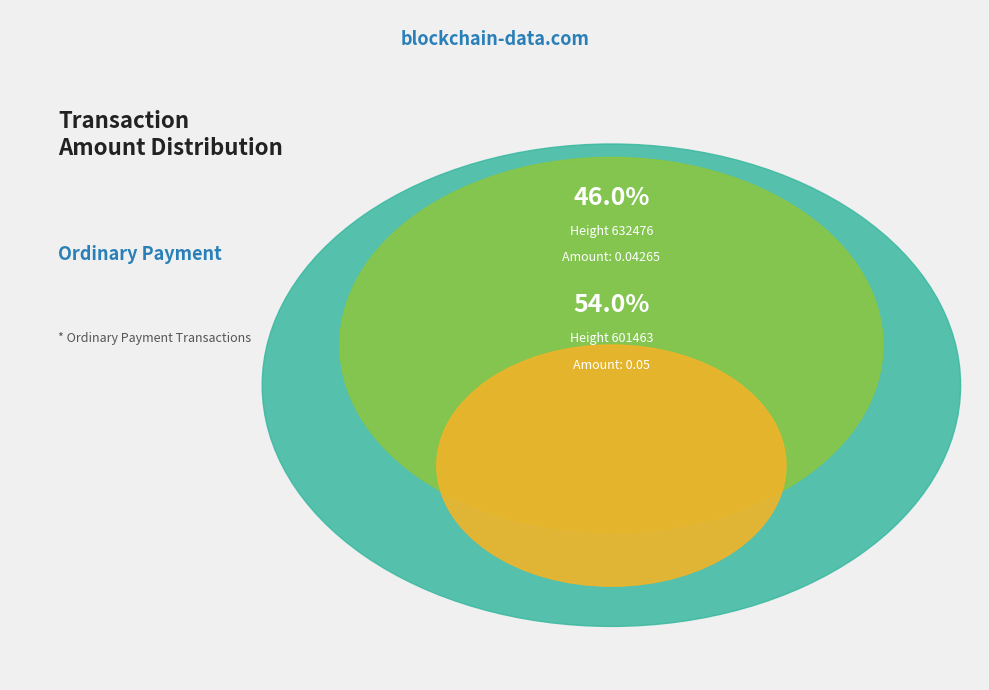

What is the total percentage of 601463 and 632476?

100.0%